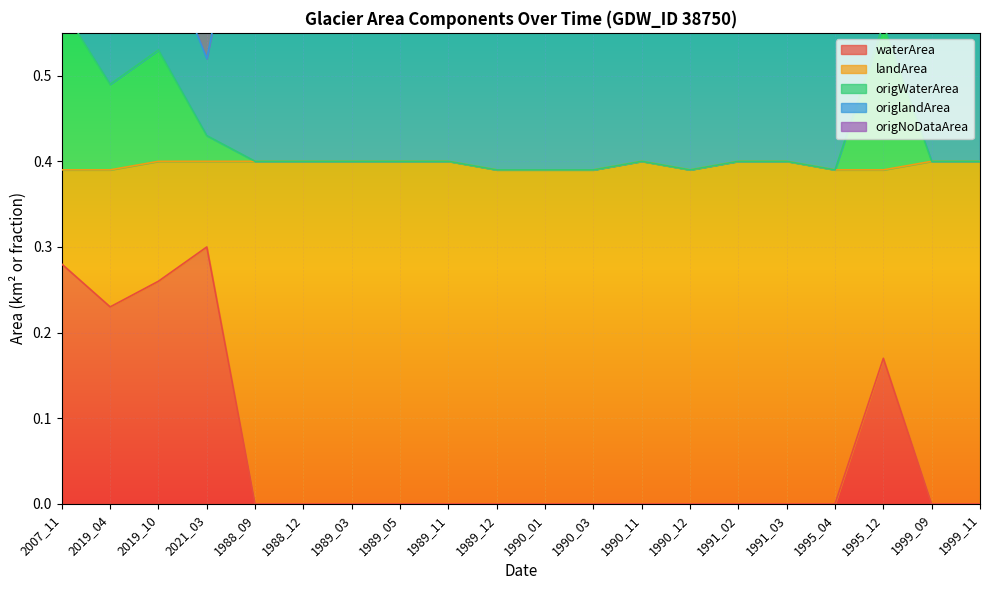

Where is origWaterArea nearest to the value 0?

1989_12